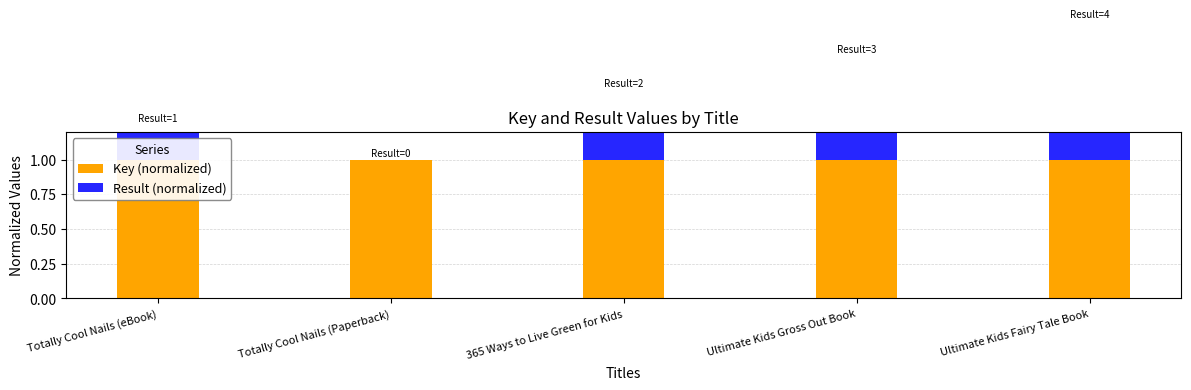

The Key (normalized) series shows 1.7 at Ultimate Kids Gross Out Book. True or false?

False